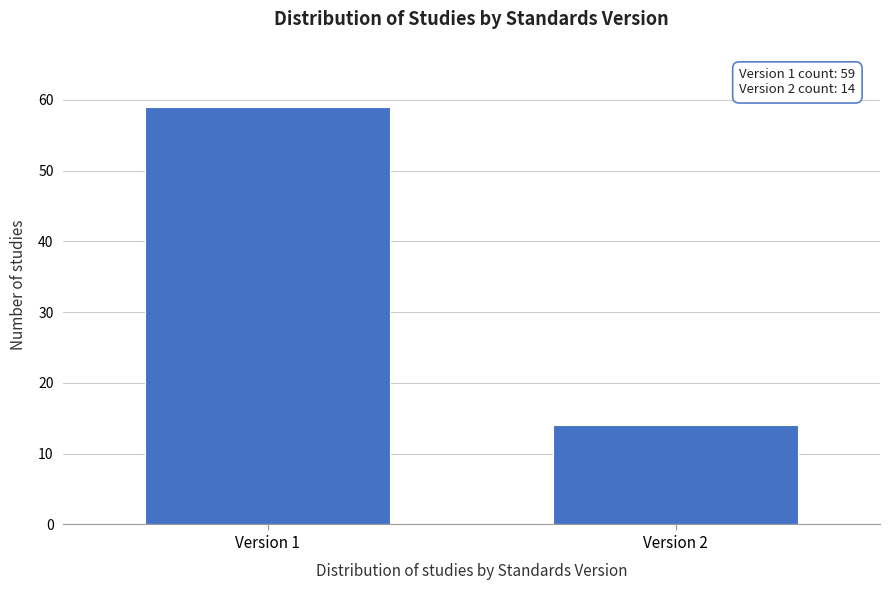

Reading left to right, what are all the values shown in this chart?

59	14